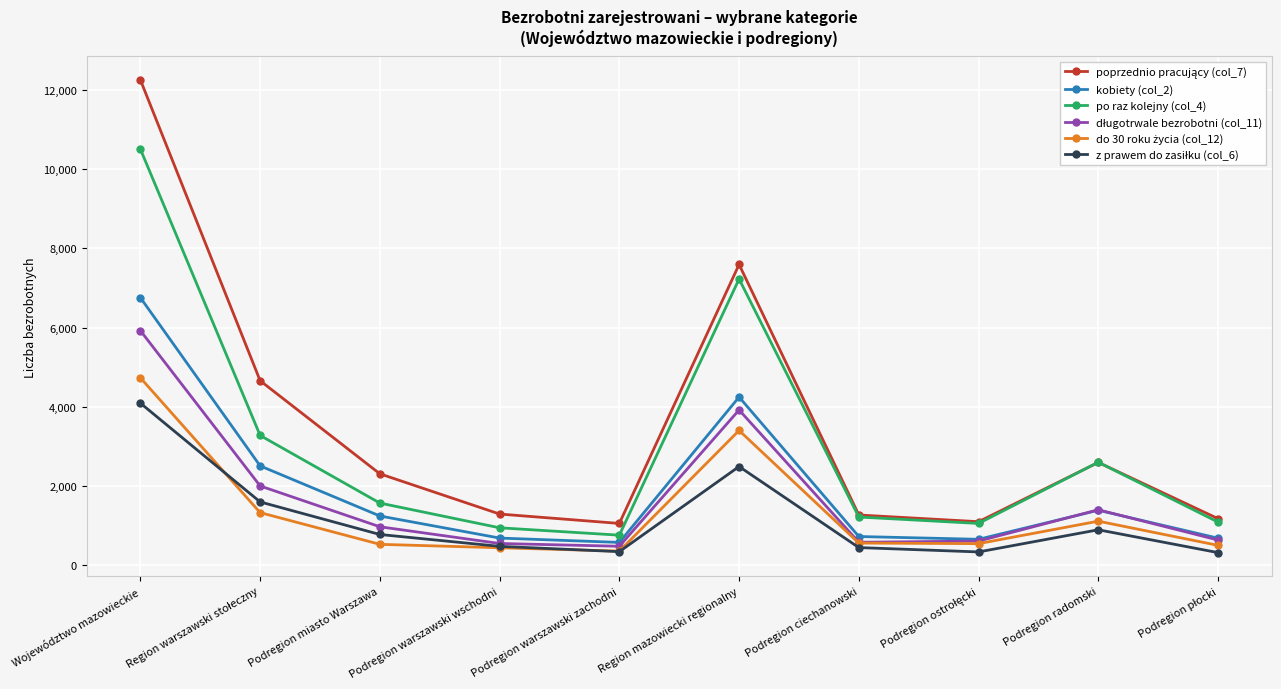

Where is kobiety (col_2) nearest to the value 3665?

Region mazowiecki regionalny